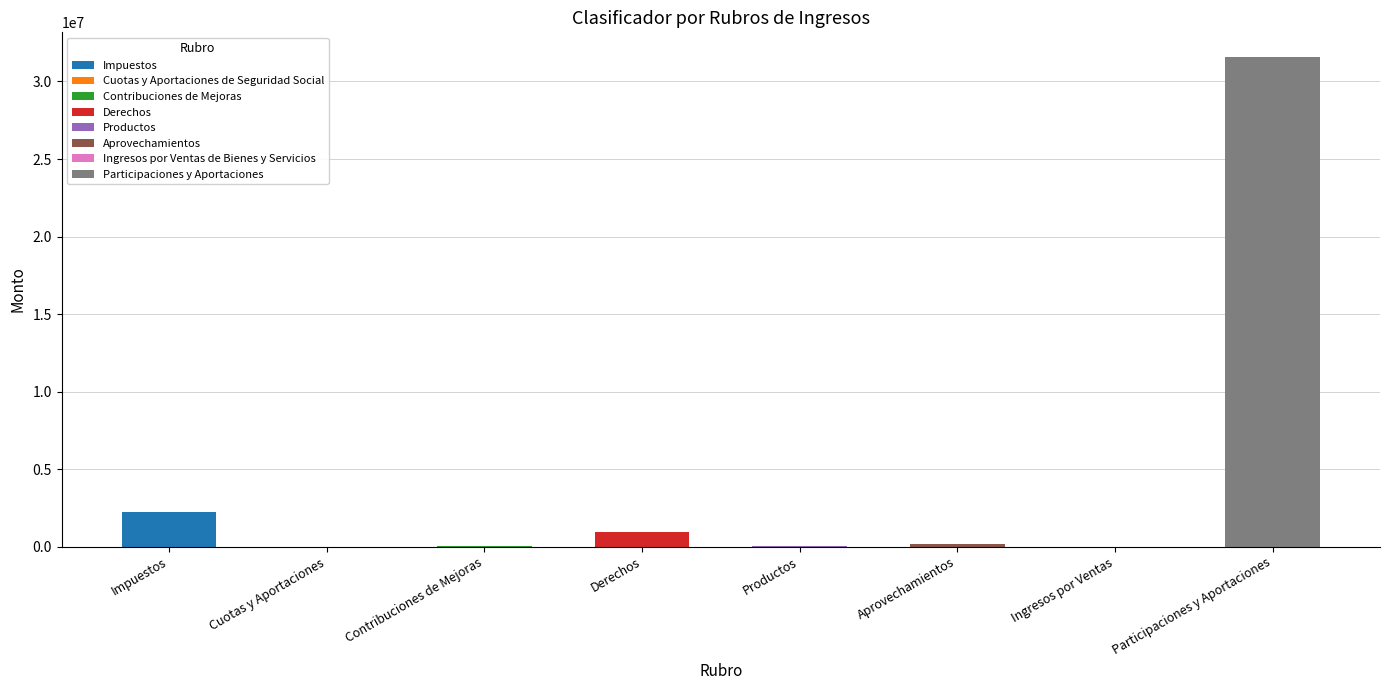

What is the change in value from Cuotas y Aportaciones de Seguridad Social to Productos?

+33906.6